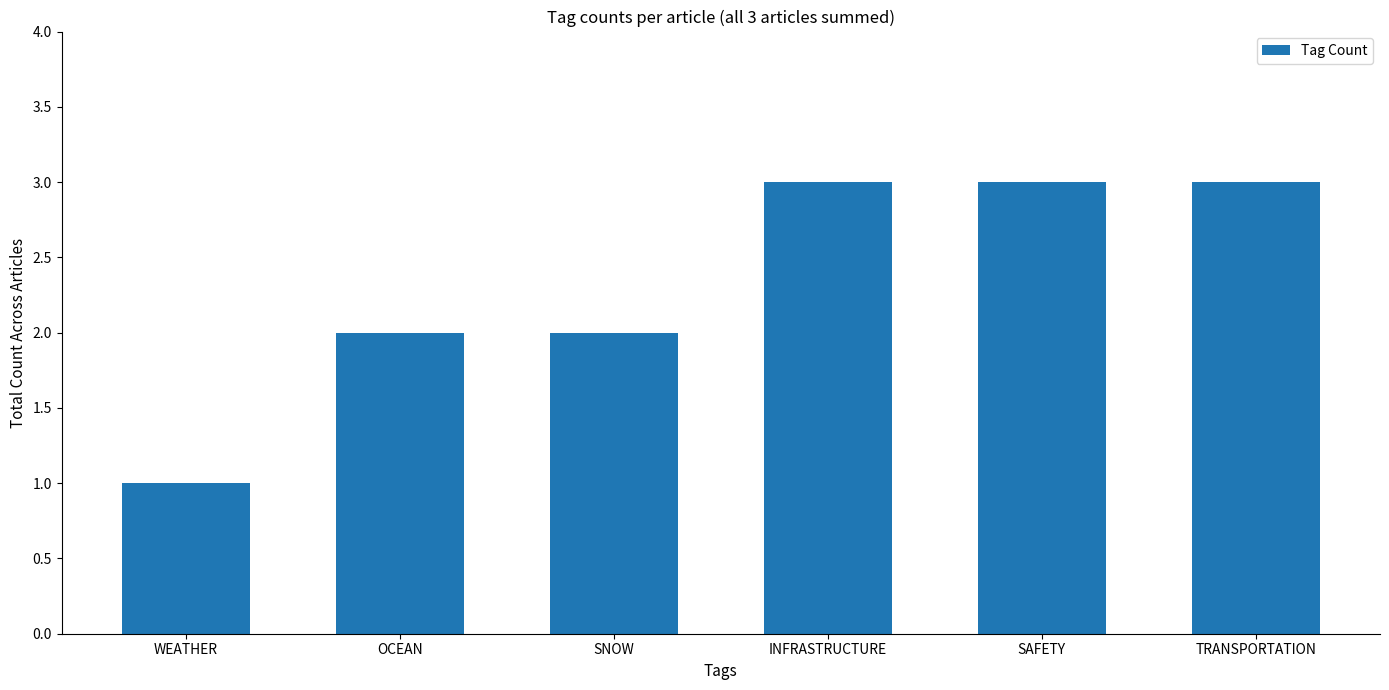

What is the change in value from WEATHER to SNOW?

+1